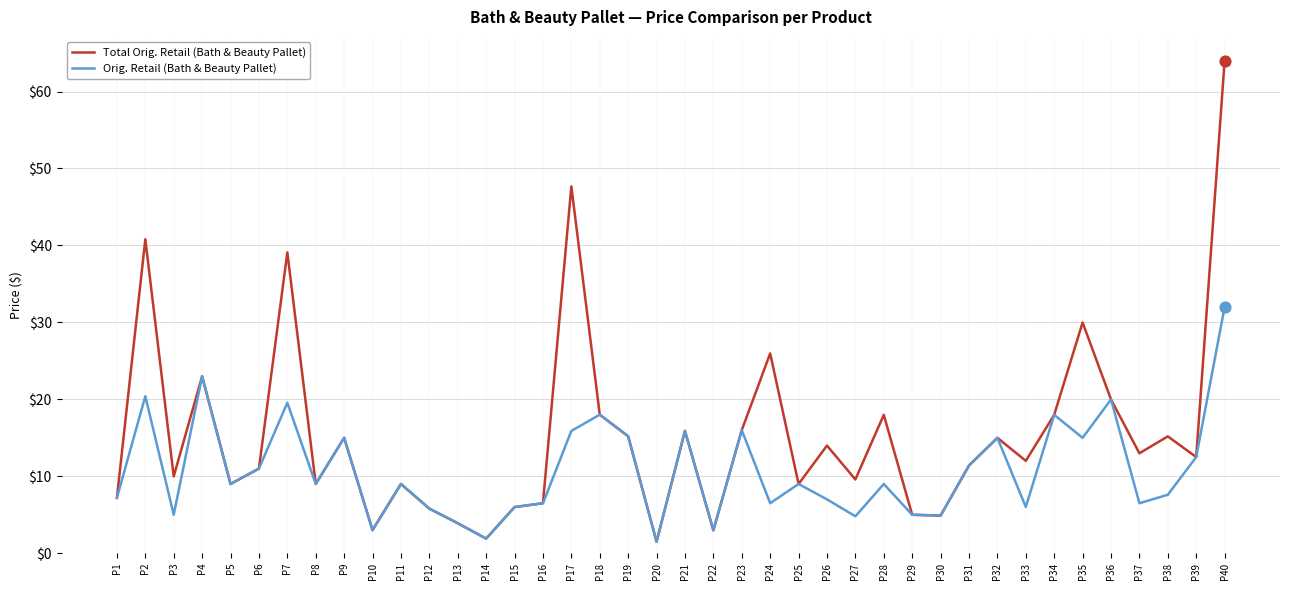

What is the total value across all series at P22?

5.9